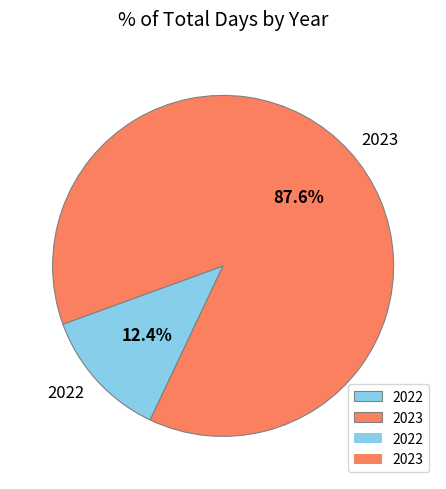

What percentage do 2022 and 2023 together represent?

100.0%